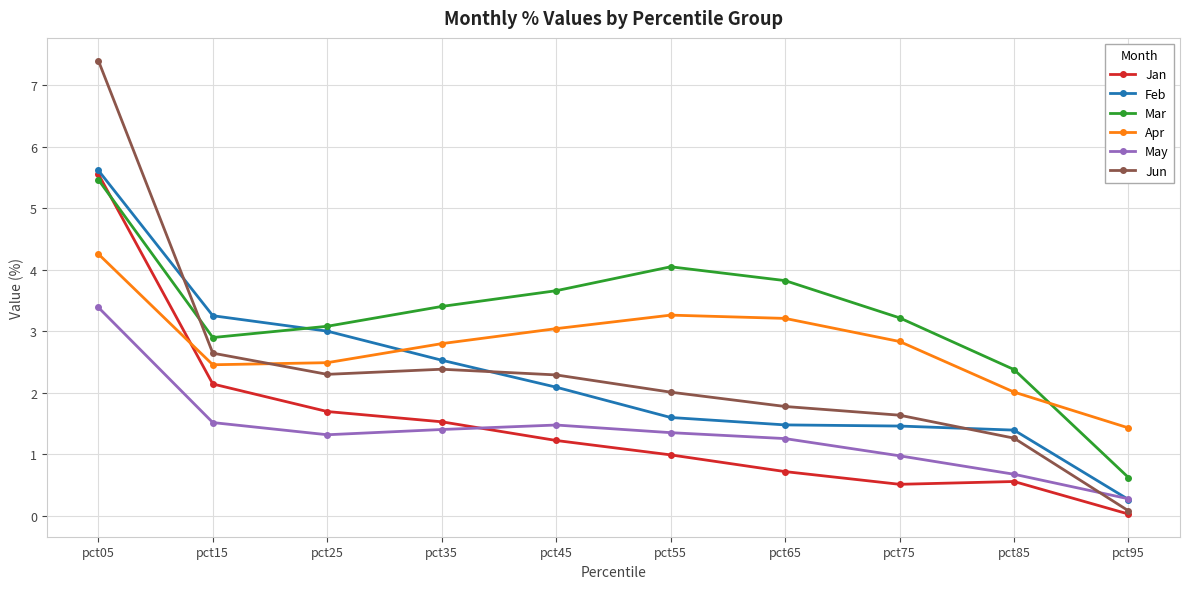

At which category is the sum across all series the highest?

pct05